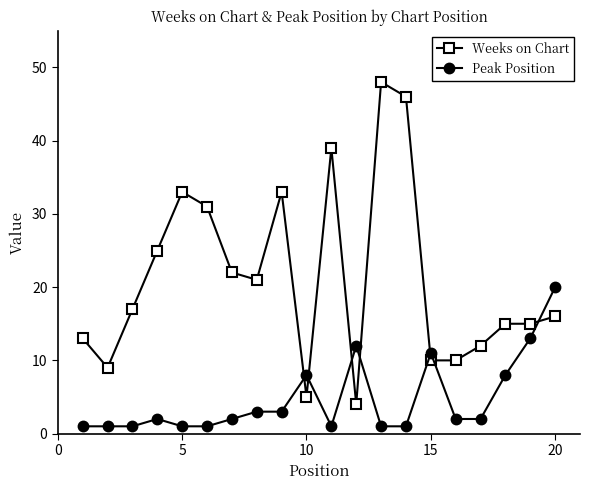

What is the value of the Peak Position point at the 18th from the left?

8